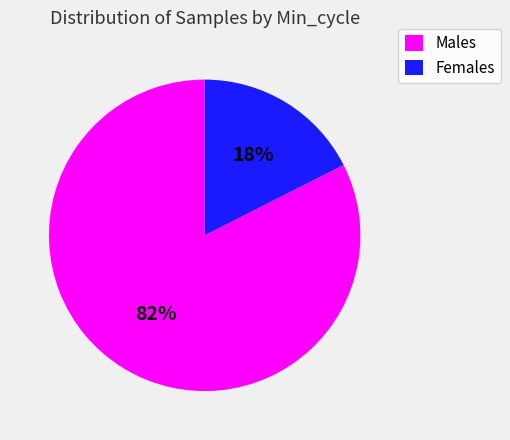

Between Males and Females, which is larger?

Males